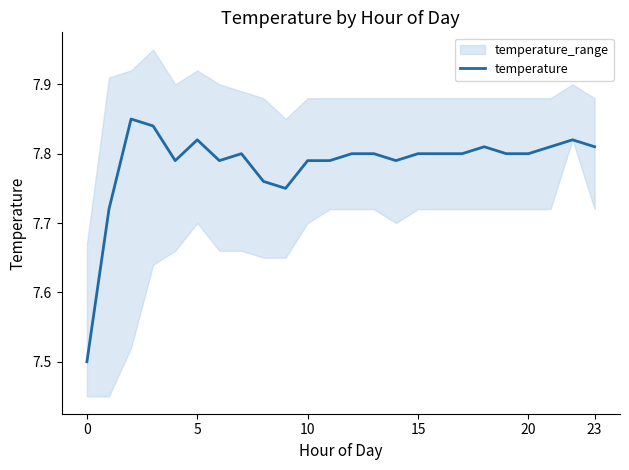

The temperature series shows 5.4 at 15. True or false?

False